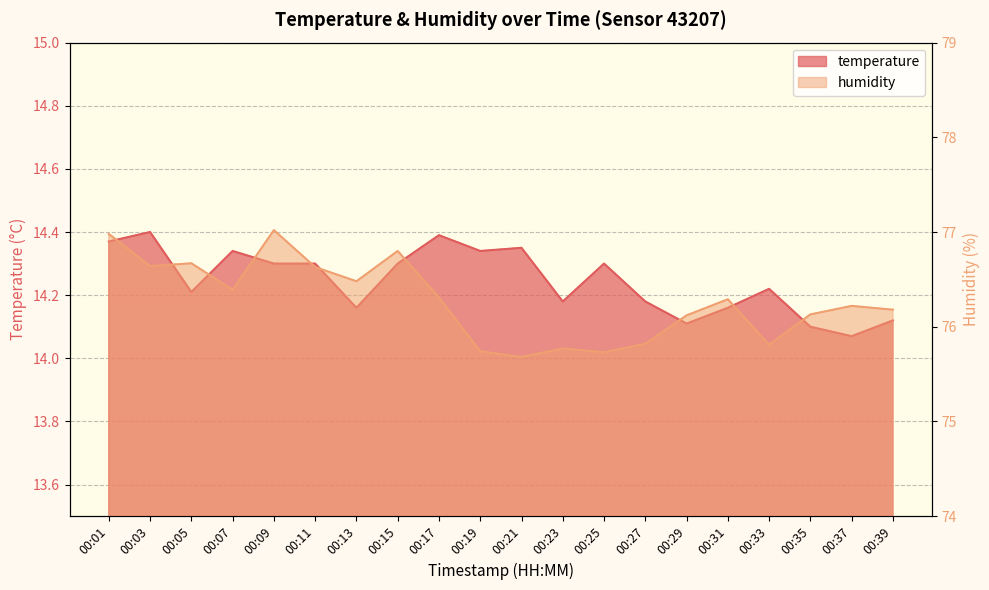

How many lines are shown in the chart?

2